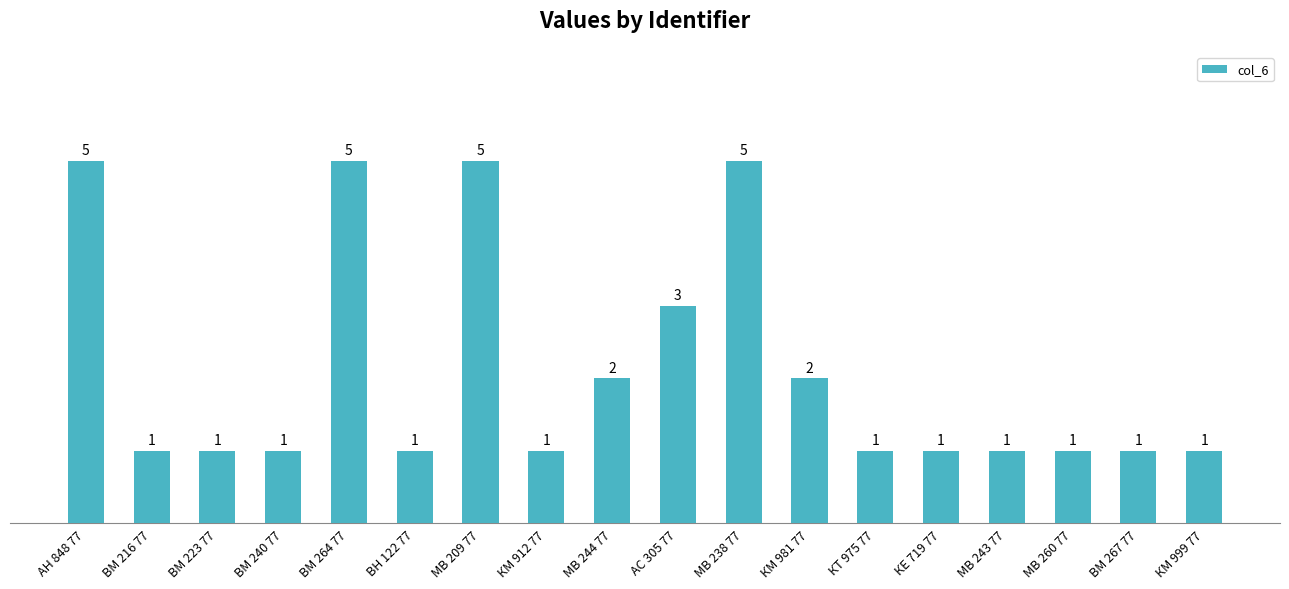

The value at КТ 975 77 is 1. True or false?

True